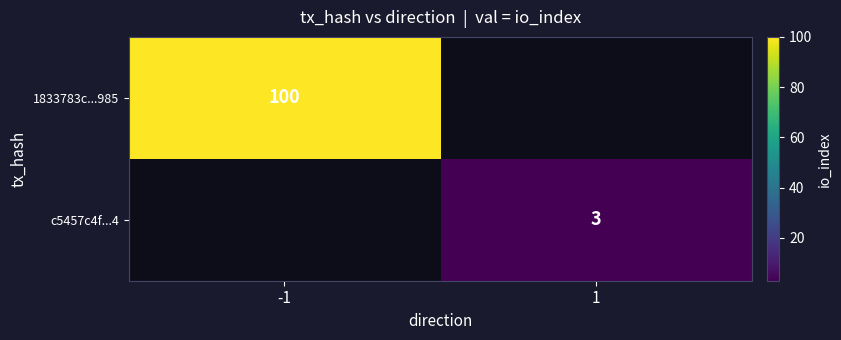

Is it true that 1833783c...985 equals 100 at -1?

True